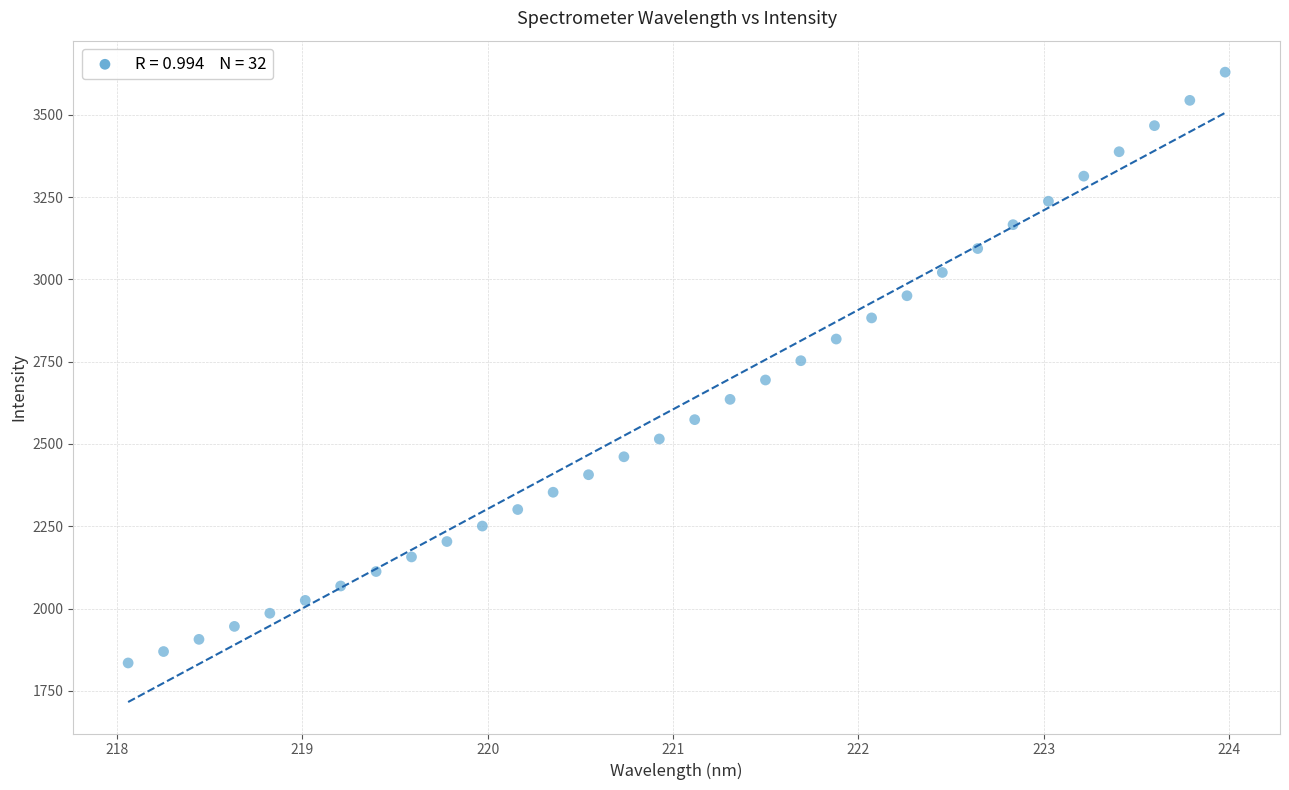

What is the range of X values (max minus min)?

5.9